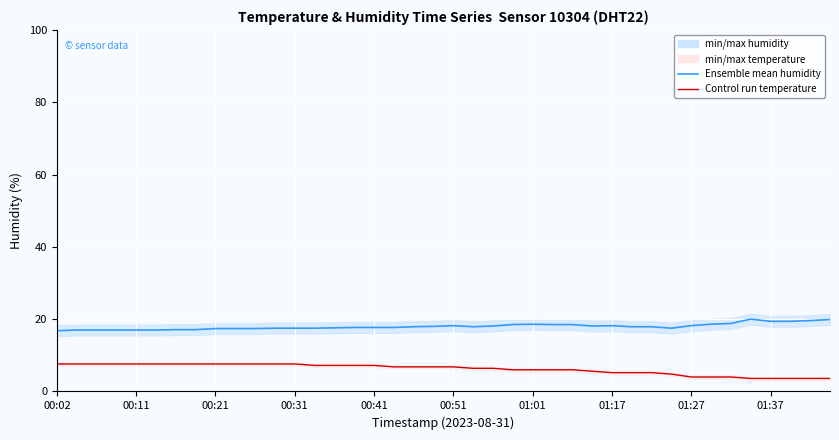

How many lines are shown in the chart?

2